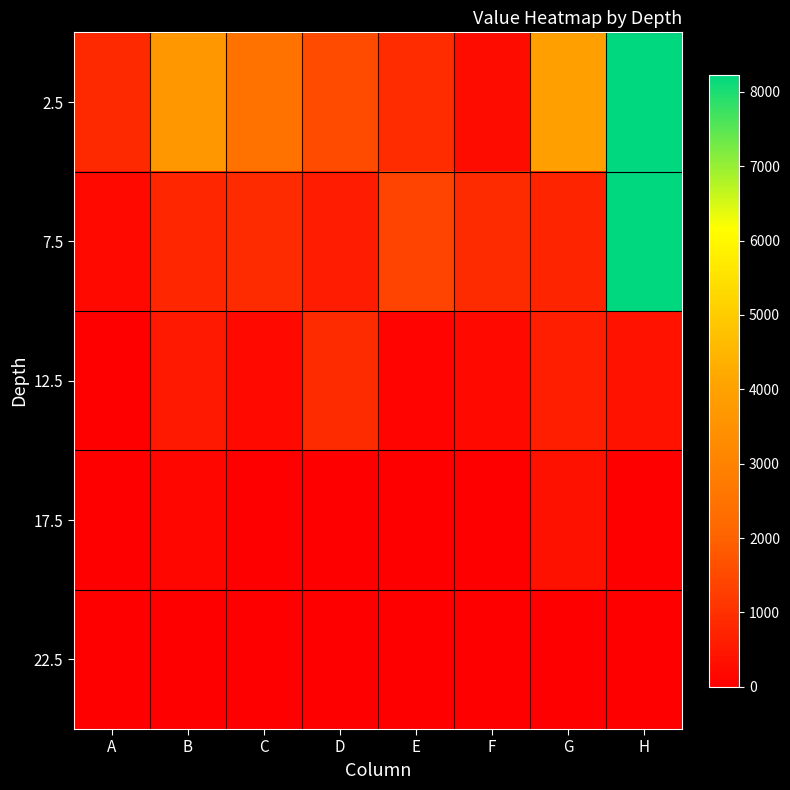

Which label corresponds to the largest value in the chart?

H